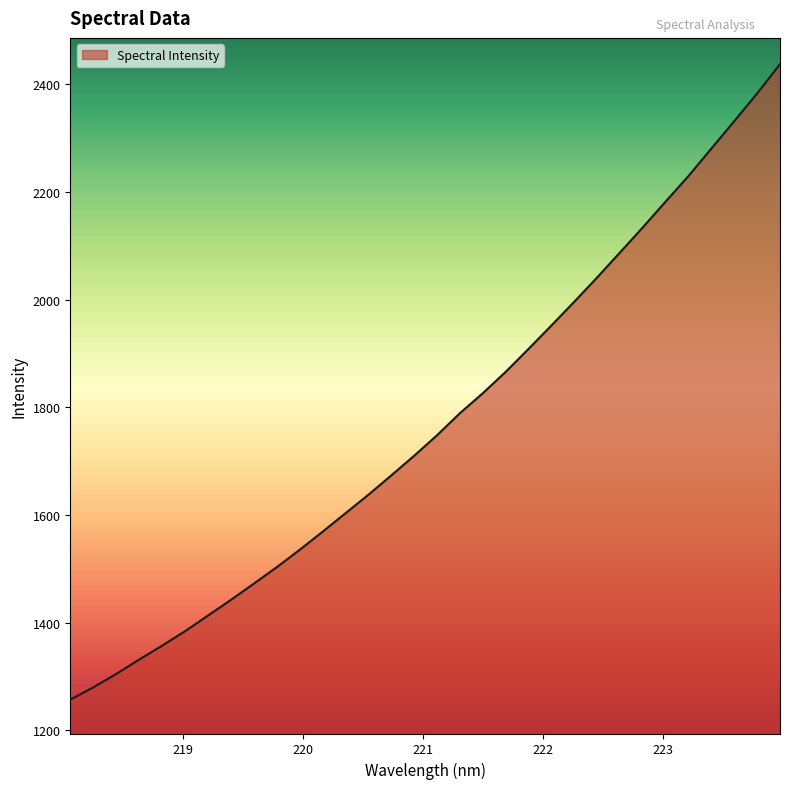

What is the minimum value shown in the chart?

1257.1